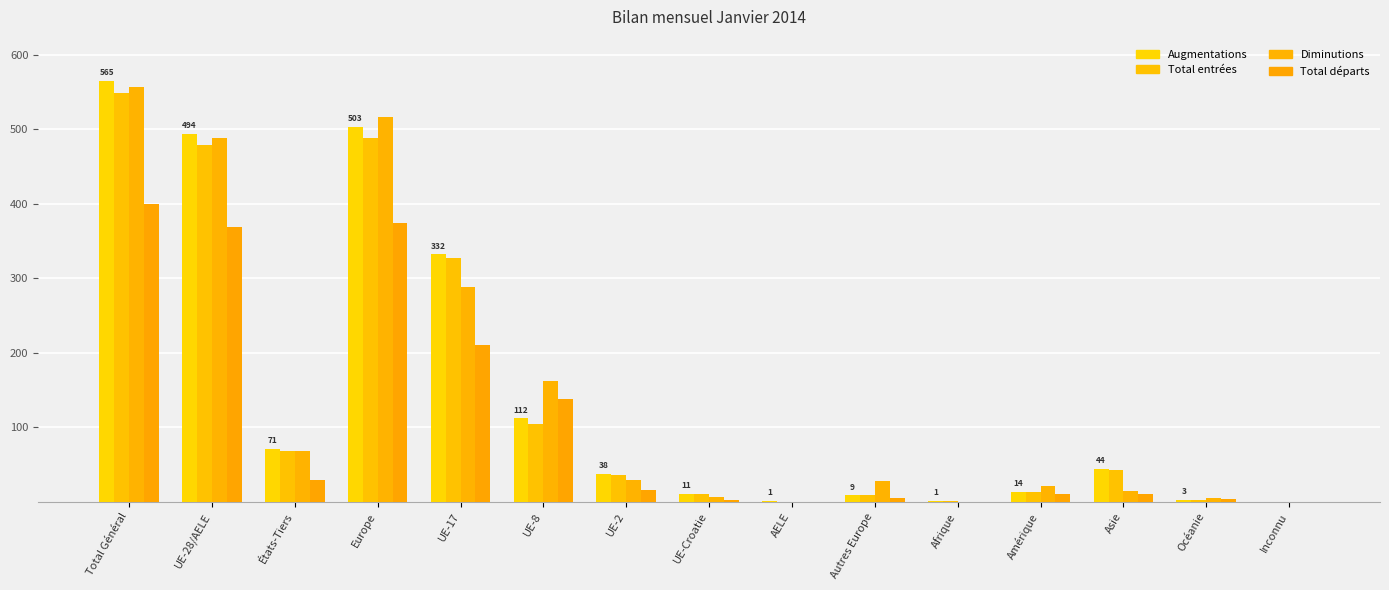

How many series are shown in this chart?

4